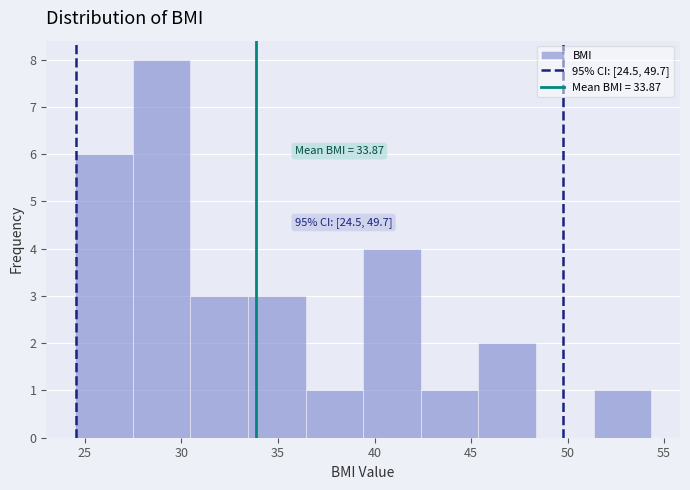

Over which range of the x-axis is the bar tallest?

27.5 to 30.5